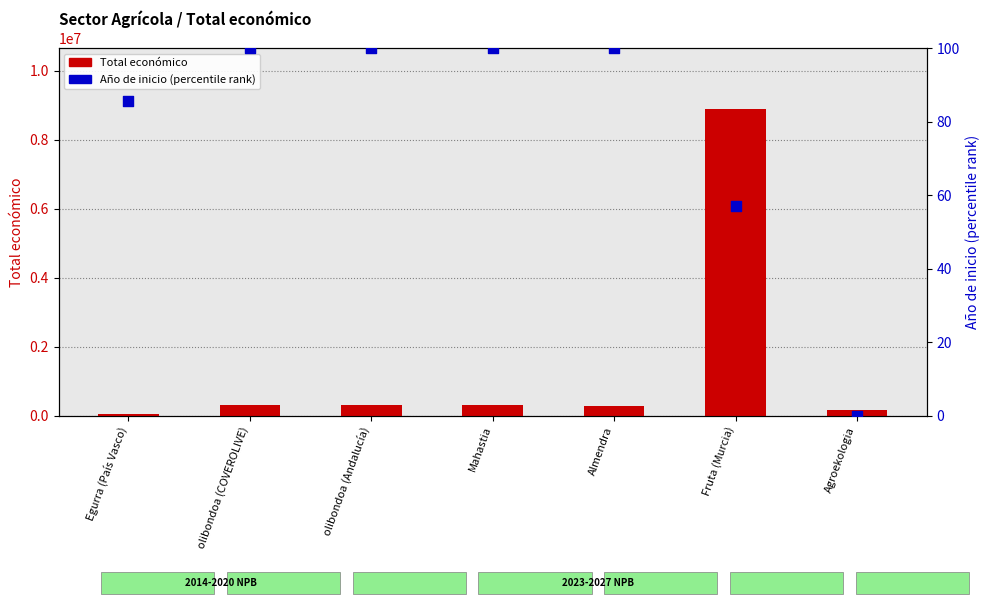

Which series has the widest spread of Y values?

Total económico